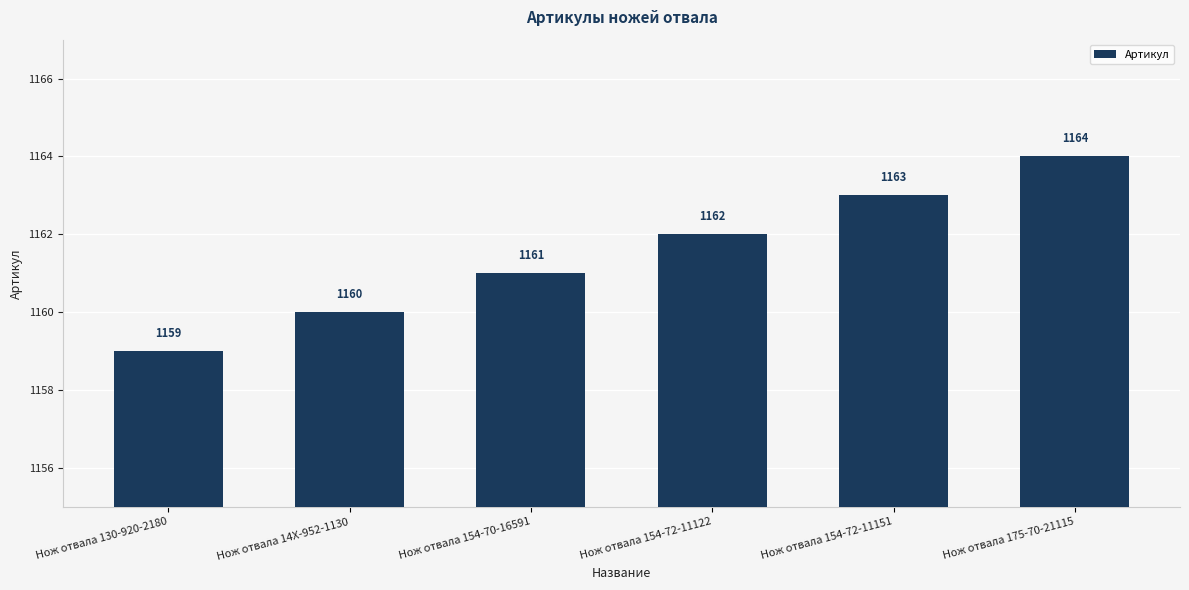

Between Нож отвала 130-920-2180 and Нож отвала 14X-952-1130, which is larger?

Нож отвала 14X-952-1130